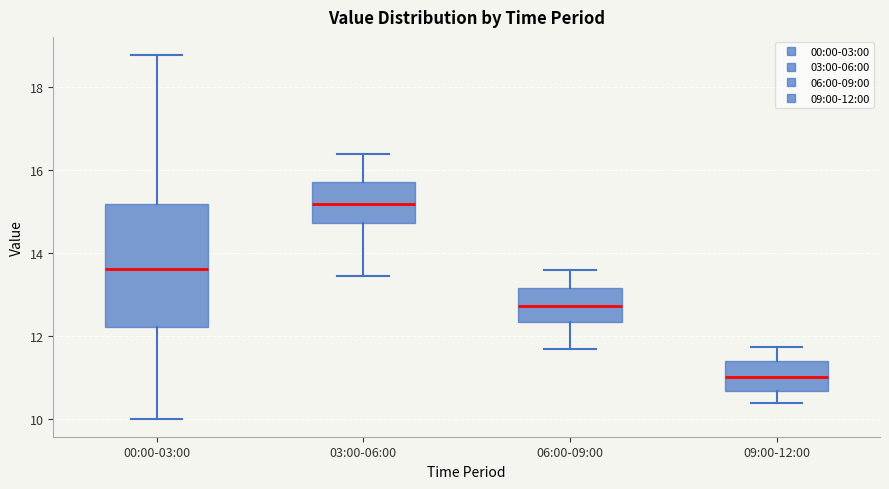

Which box is the tallest, from its lower edge to its upper edge?

00:00-03:00